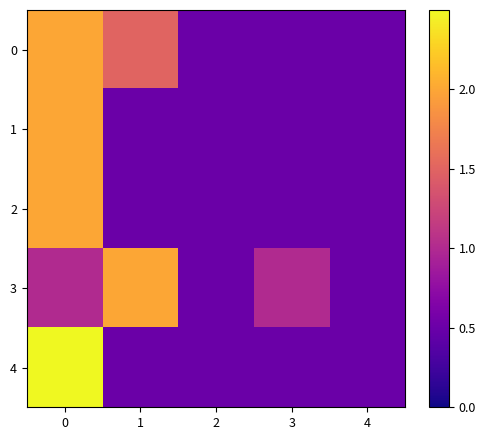

List the series in order of their peak value, lowest first.

0, 1, 2, 3, 4